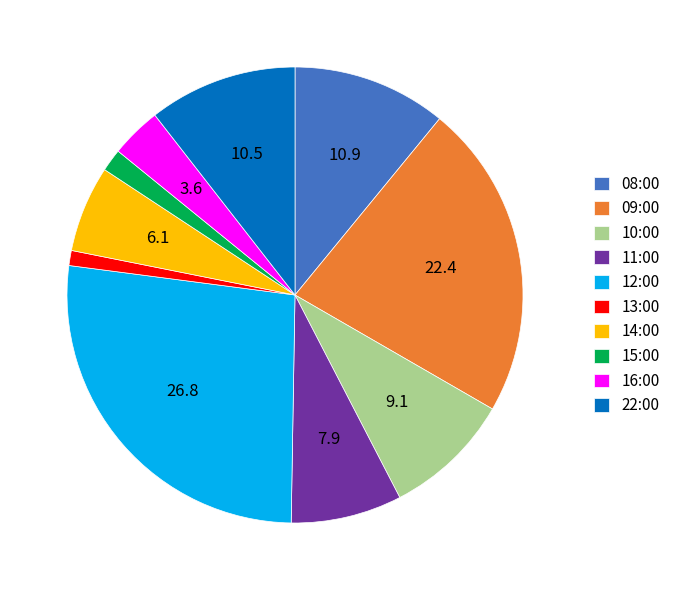

Do 08:00 and 13:00 together represent more than half of the pie?

No